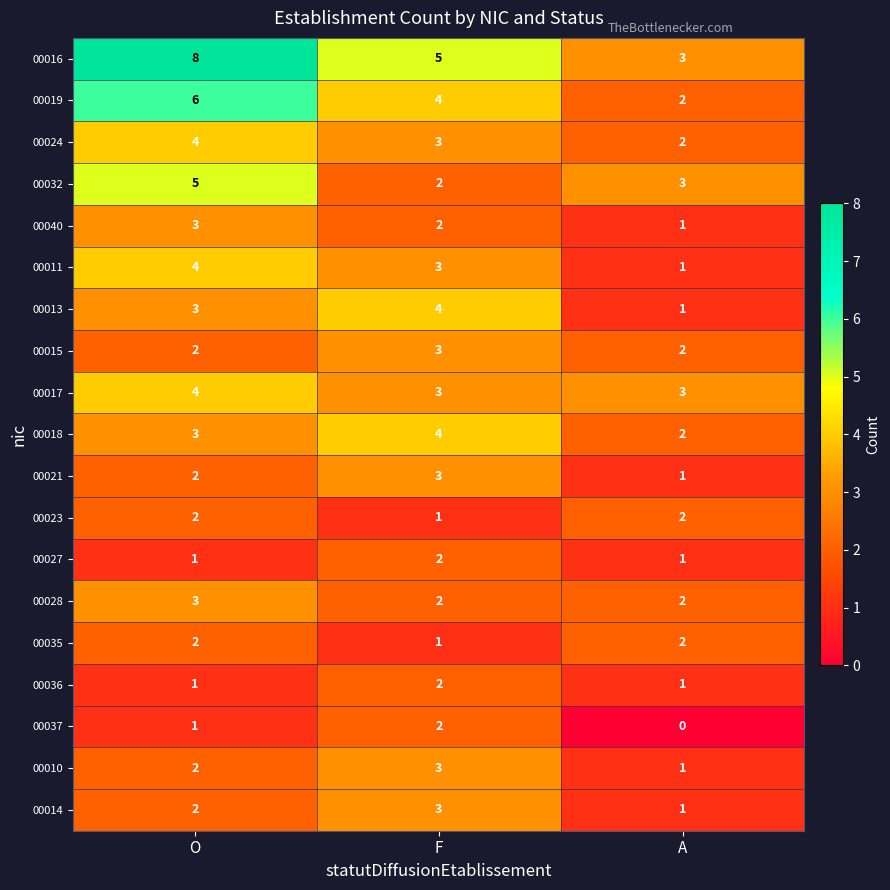

Which category has the highest value across all series?

O